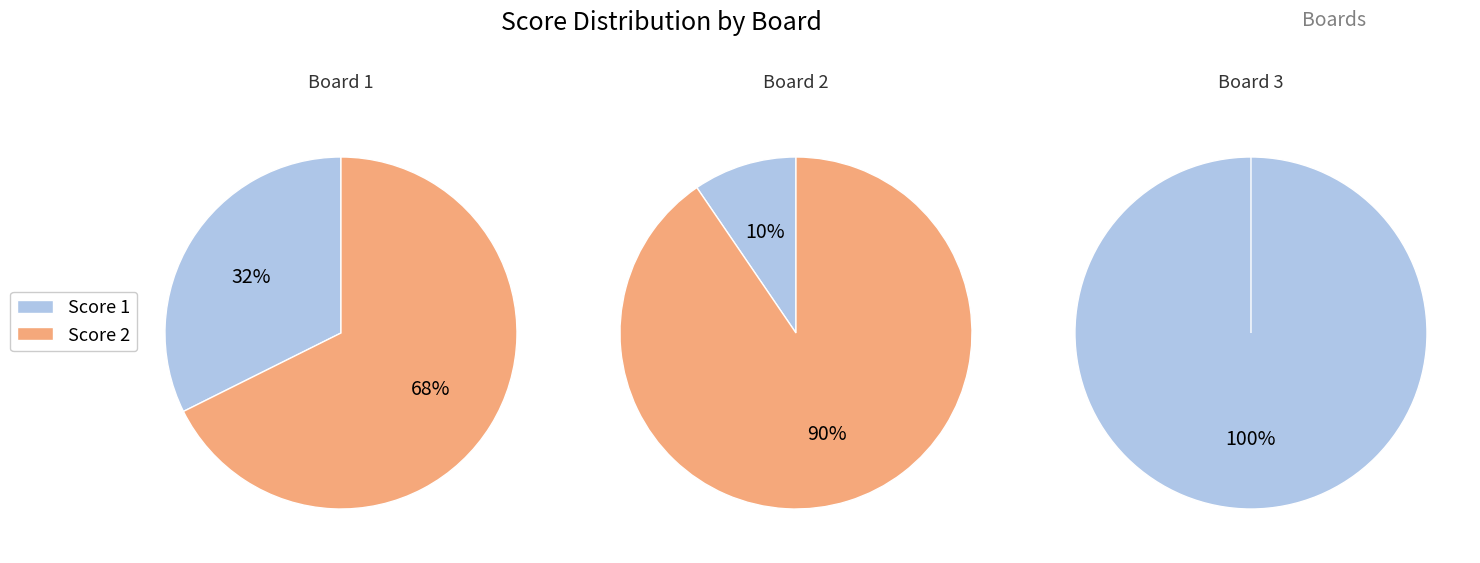

True or false: Board 1 accounts for 14% of the total.

False